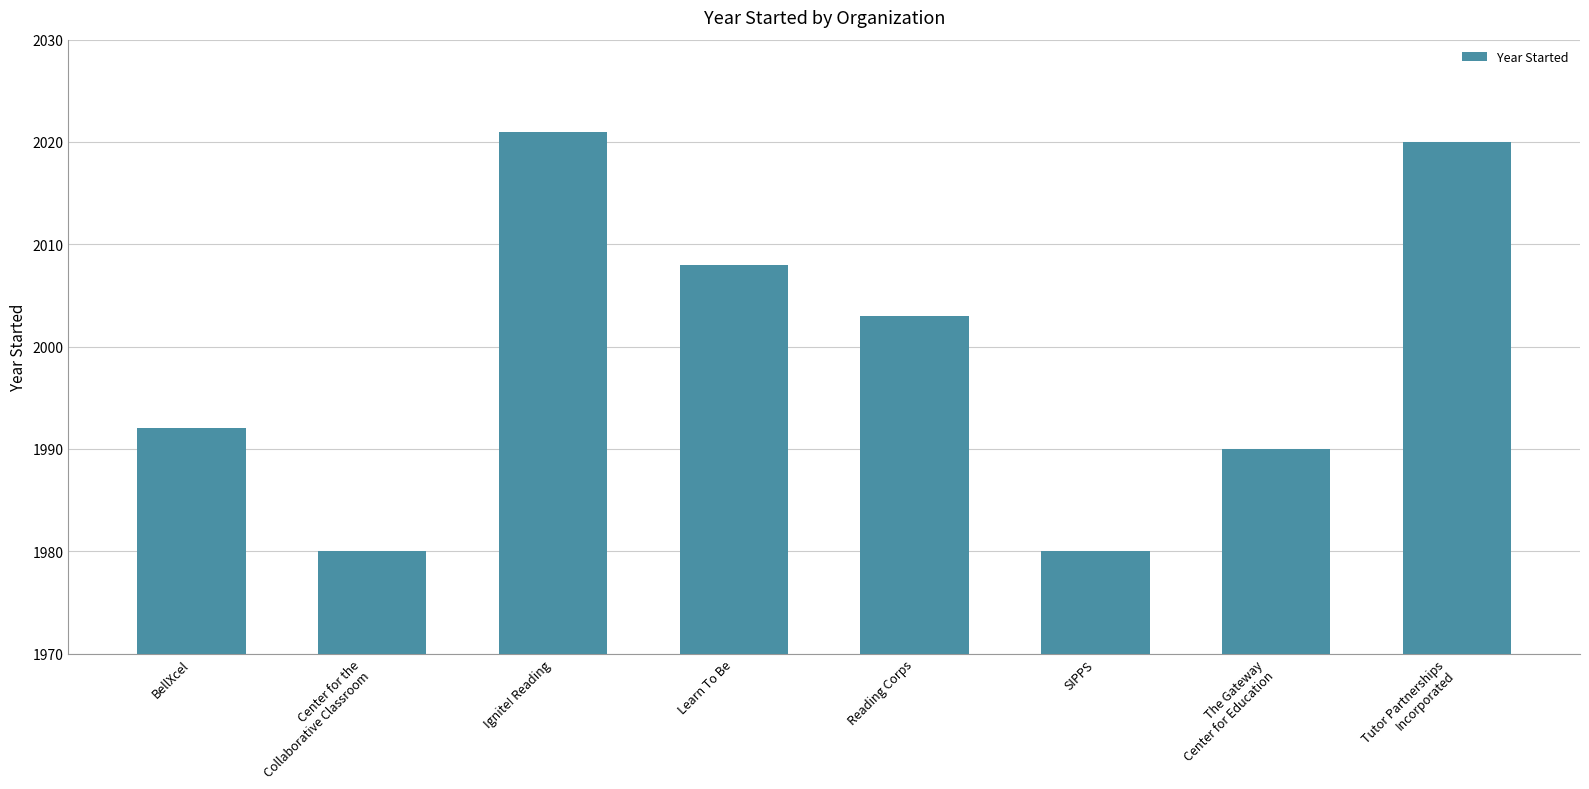

The value at Ignite! Reading is 2021. True or false?

True